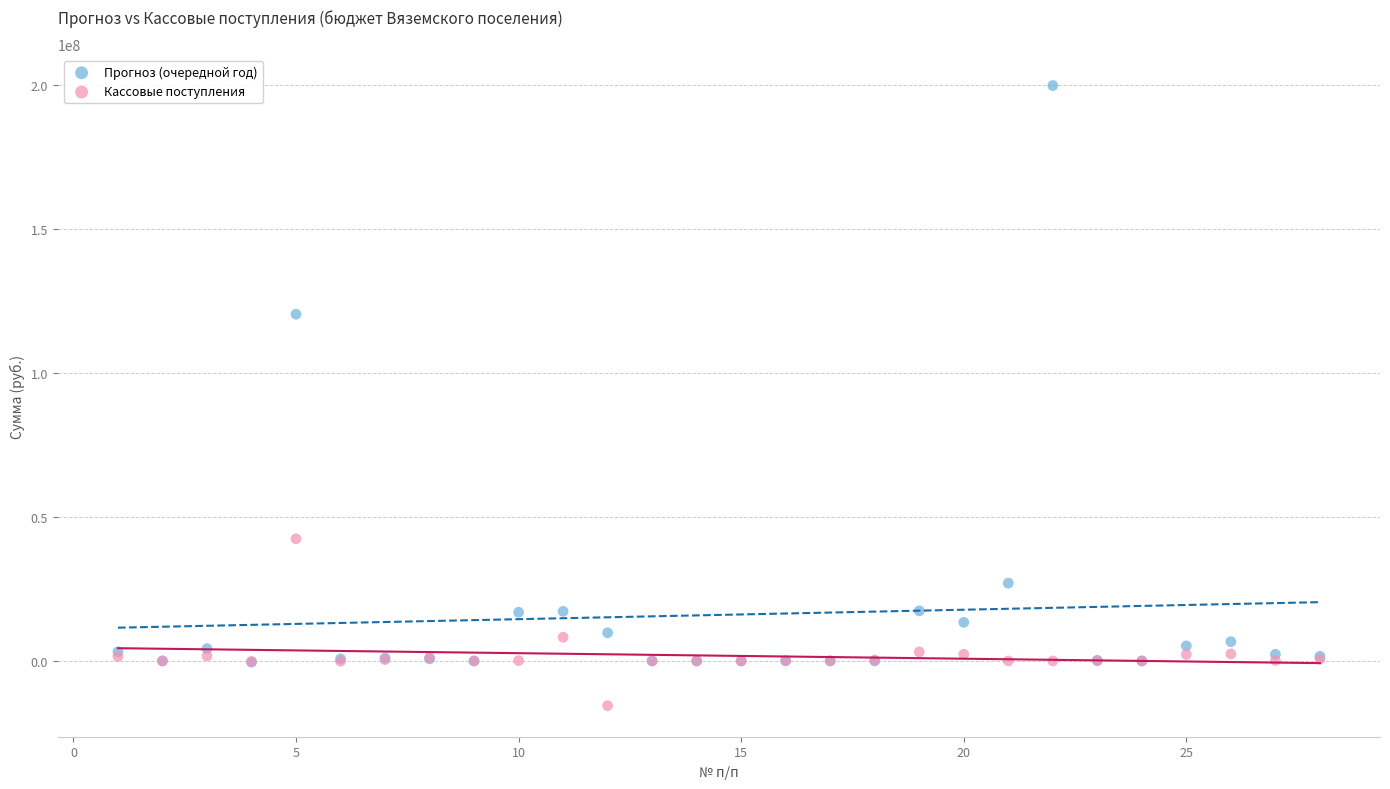

What are all the series names shown in the legend?

Прогноз (очередной год), Кассовые поступления